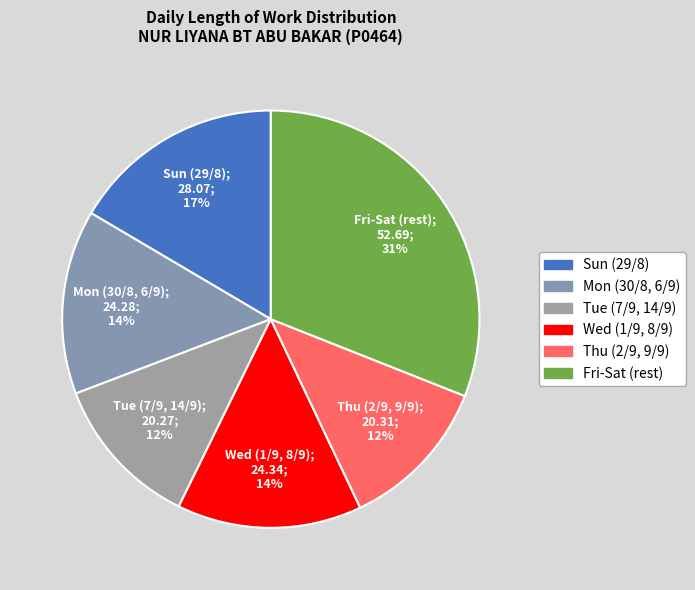

How many slices are in this pie chart?

6